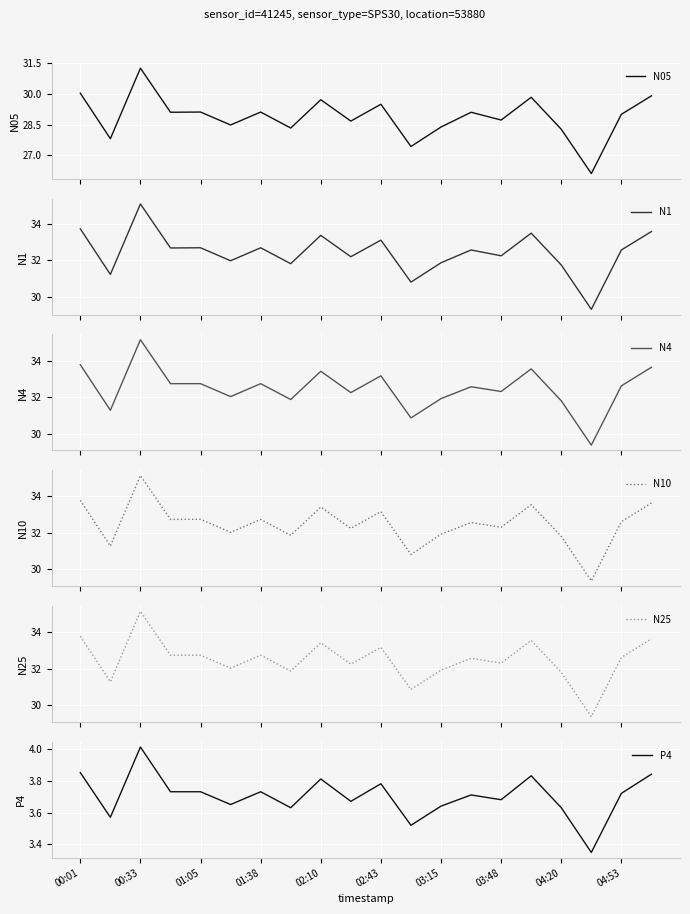

At which label does N05 first exceed 29?

00:01